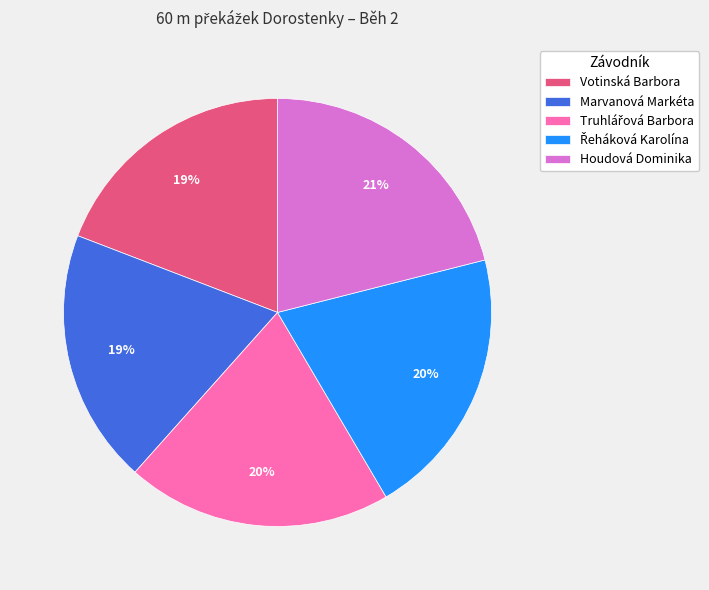

To the nearest percent, what is the difference between the Marvanová Markéta and Houdová Dominika slice percentages?

2%